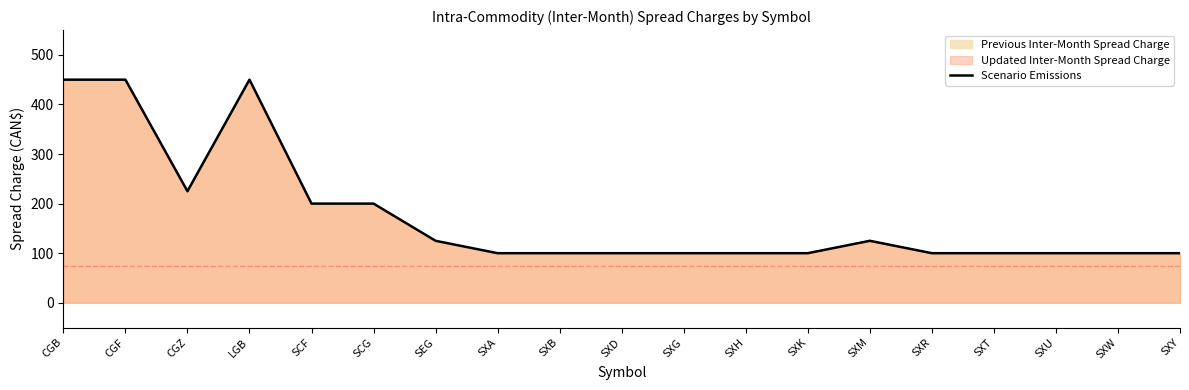

At which label is the value closest to 275?

CGZ